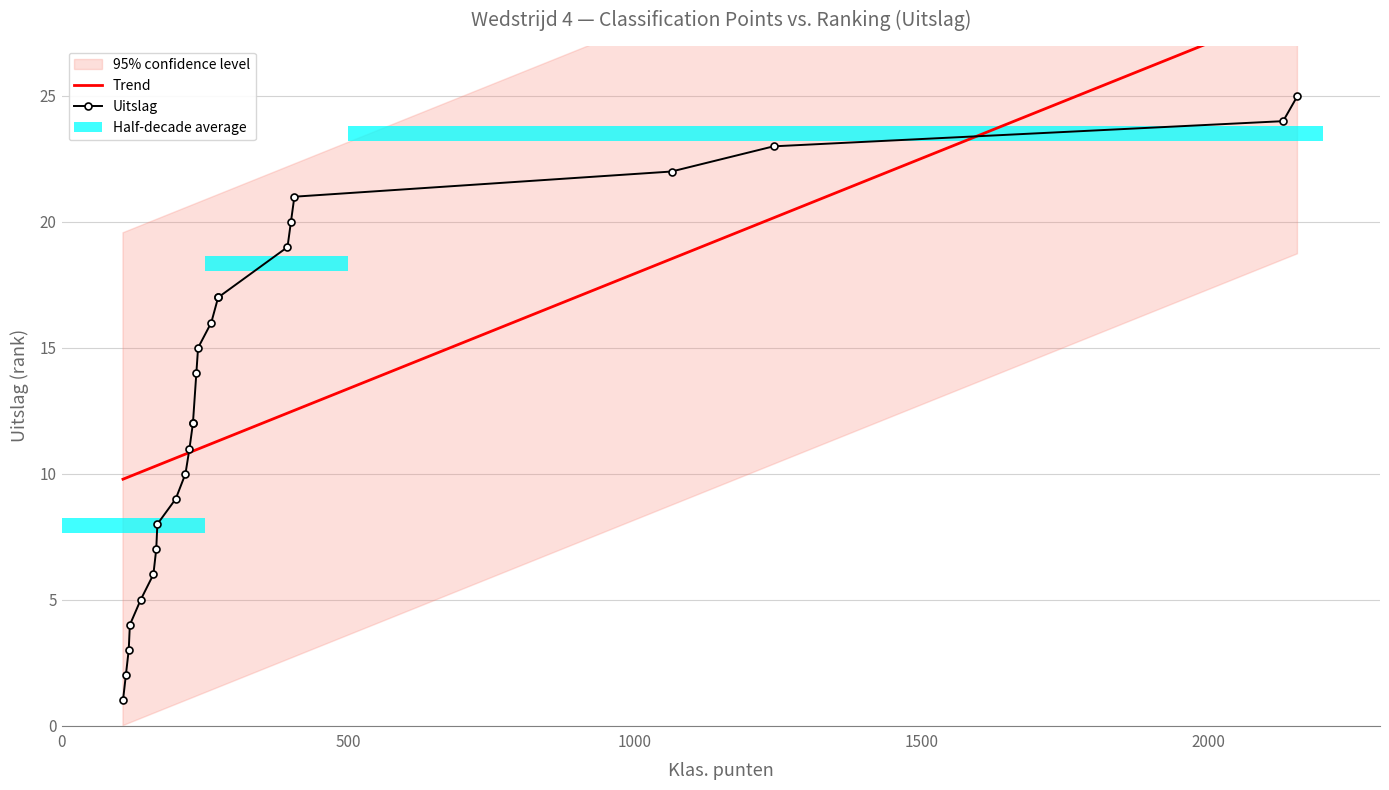

Approximately how many times larger is the value at 273 compared to 138?

3.4